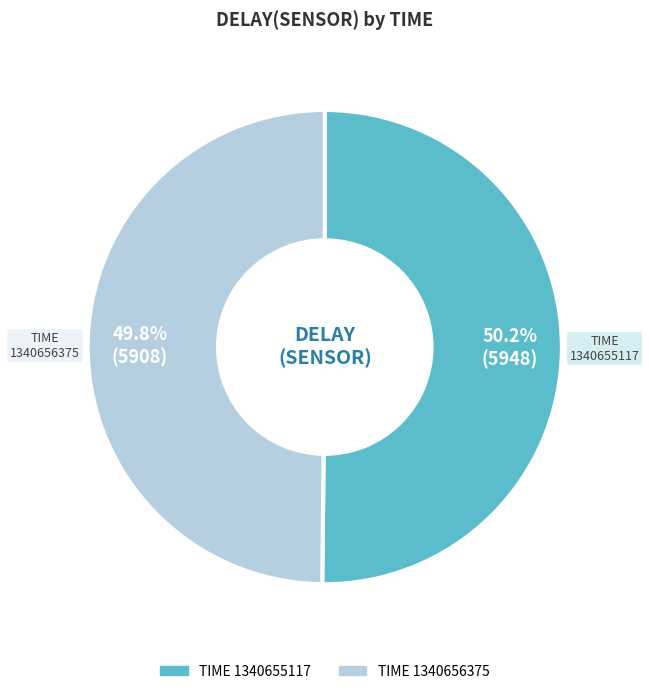

Is there a majority slice in this chart?

Yes